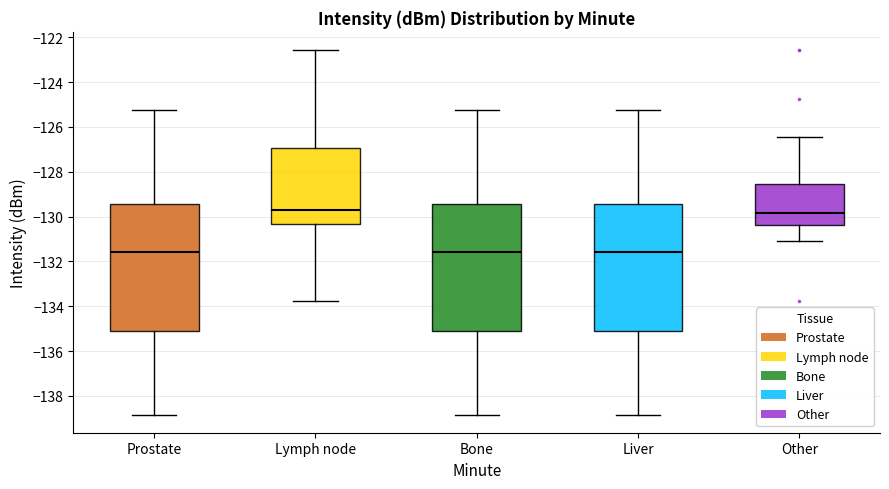

Where does the median line of the box for Lymph node sit on the y-axis? The values are not printed on the chart, so give them approximately, as read against the axis.

-129.8